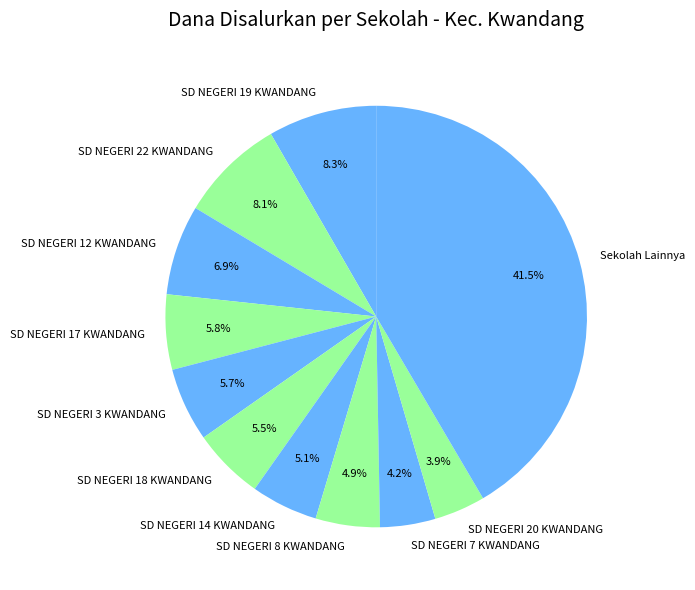

How many segments does this pie chart have?

11